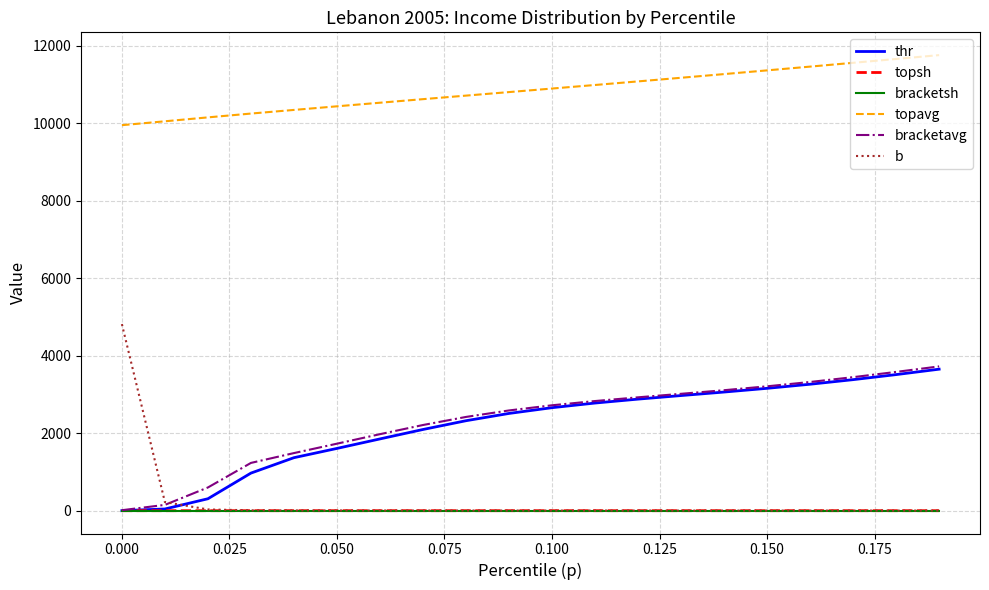

Which series has the largest total across all categories?

topavg